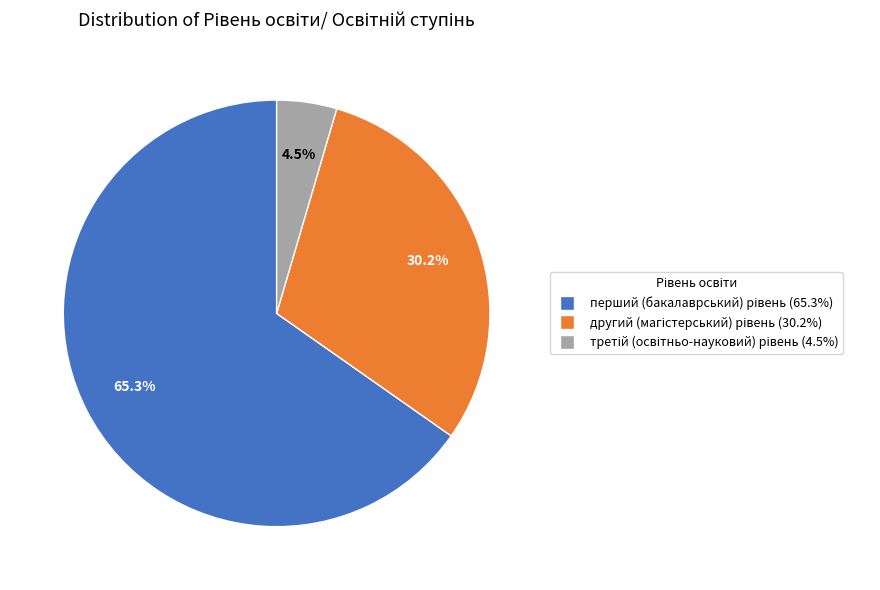

Is there any slice that represents more than half of the pie?

Yes